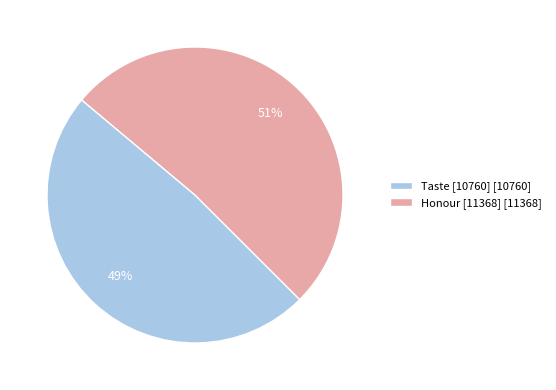

Which slice represents more than half of the pie?

Honour [11368]